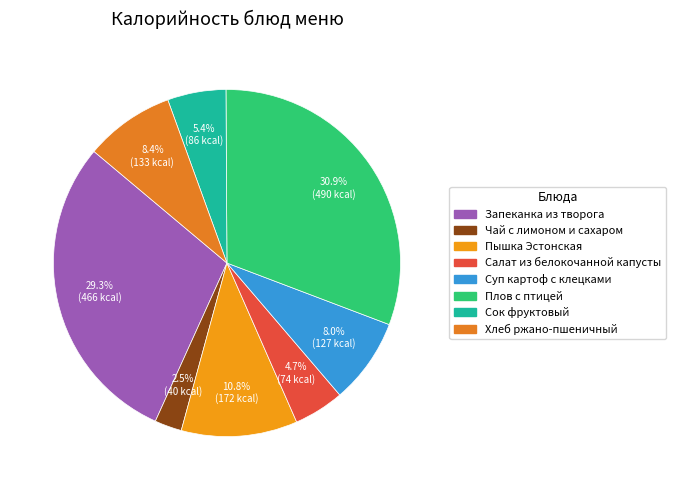

Is it true that Хлеб ржано-пшеничный is 20% of the pie?

False